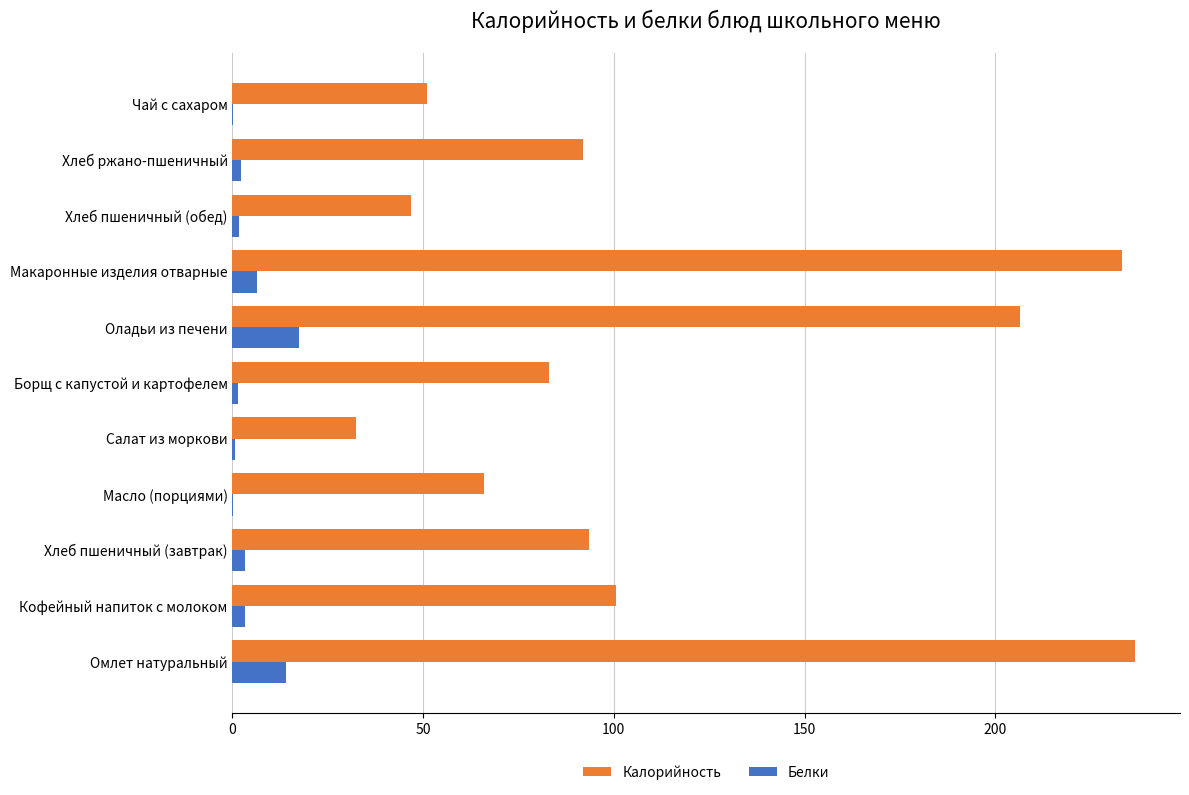

What is the sum of all Белки values?

50.3